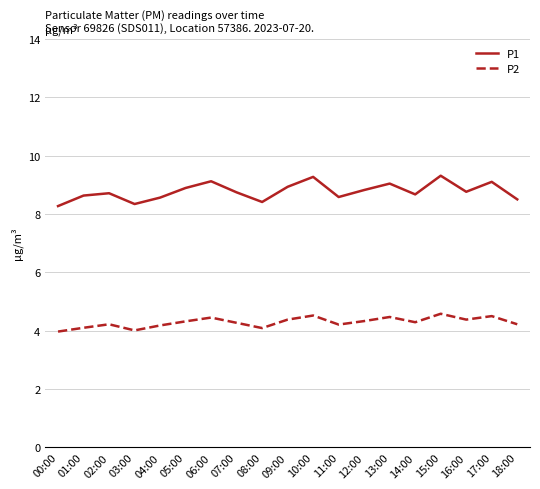

What is the difference between the maximum and minimum values in the P1 series?

1.0